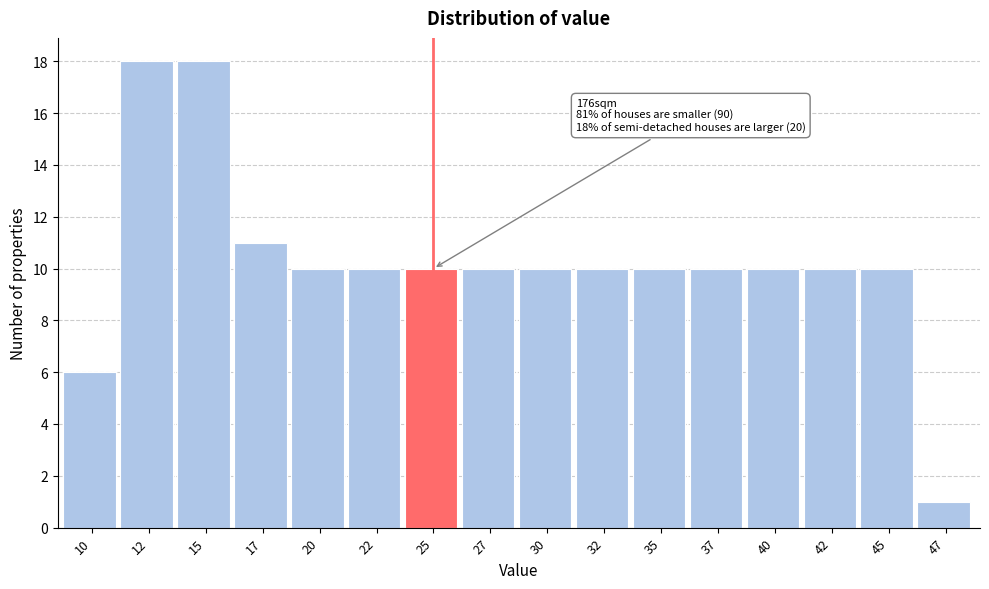

Reading left to right, what are all the values shown in this chart?

10=6	12=18	15=18	17=11	20=10	22=10	25=10	27=10	30=10	32=10	35=10	37=10	40=10	42=10	45=10	47=1